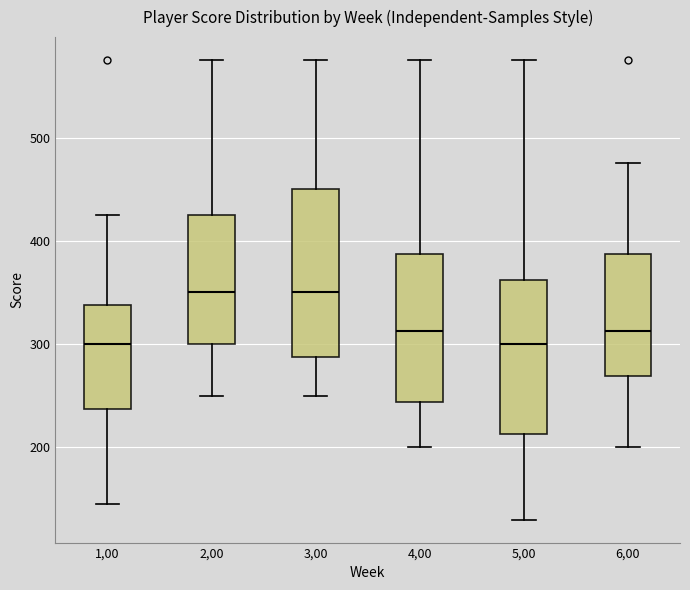

Reading left to right, transcribe this box plot: for each box, give where its median line is, the range the box spans, and where its two whiskers end, as read against the y-axis. The values are not printed on the chart, so give them approximately, as read against the axis.

1,00: median 300, box 240 to 340, whiskers 150 to 430
2,00: median 350, box 300 to 430, whiskers 250 to 580
3,00: median 350, box 290 to 450, whiskers 250 to 580
4,00: median 310, box 240 to 390, whiskers 200 to 580
5,00: median 300, box 210 to 360, whiskers 130 to 580
6,00: median 310, box 270 to 390, whiskers 200 to 480